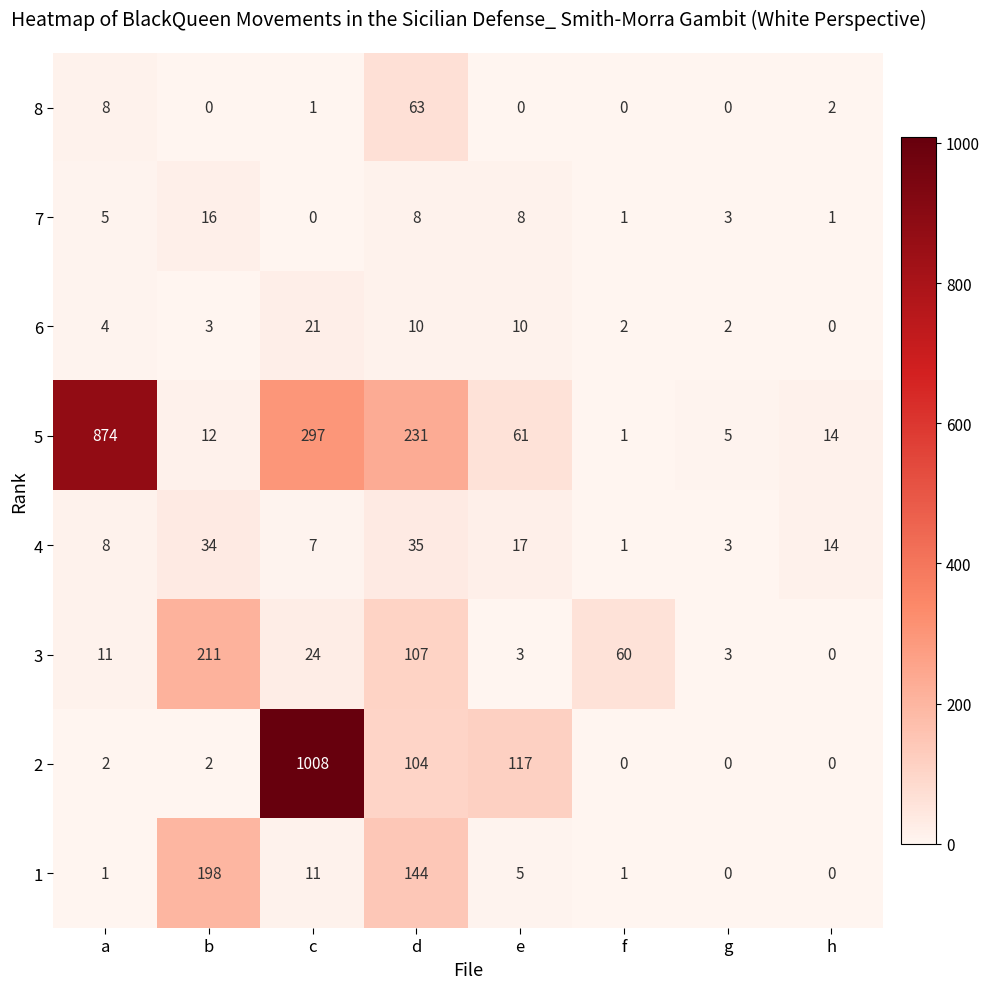

What is the sum of all 8 values?

74